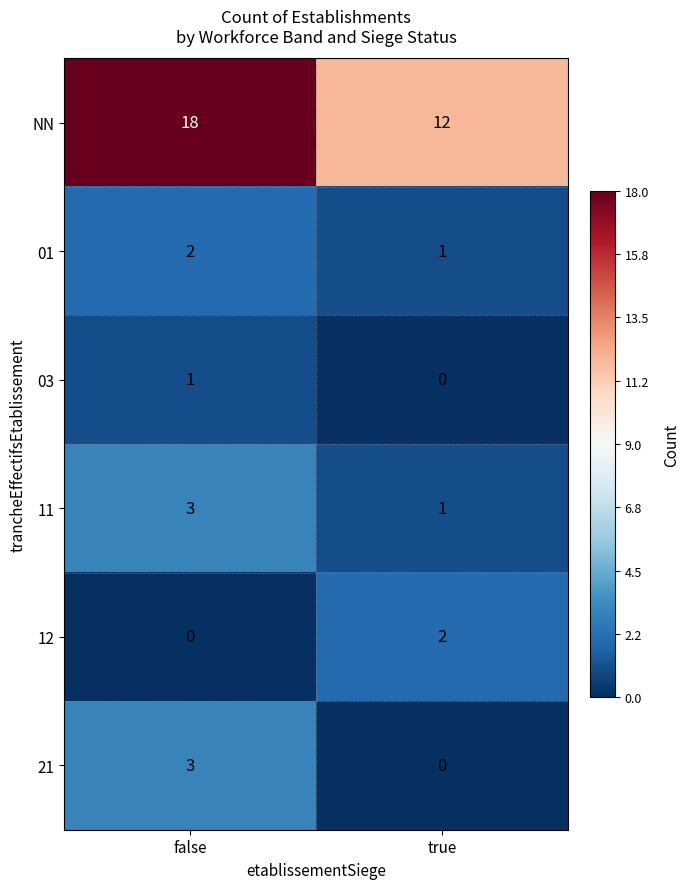

At how many categories does at least one series exceed 3?

2